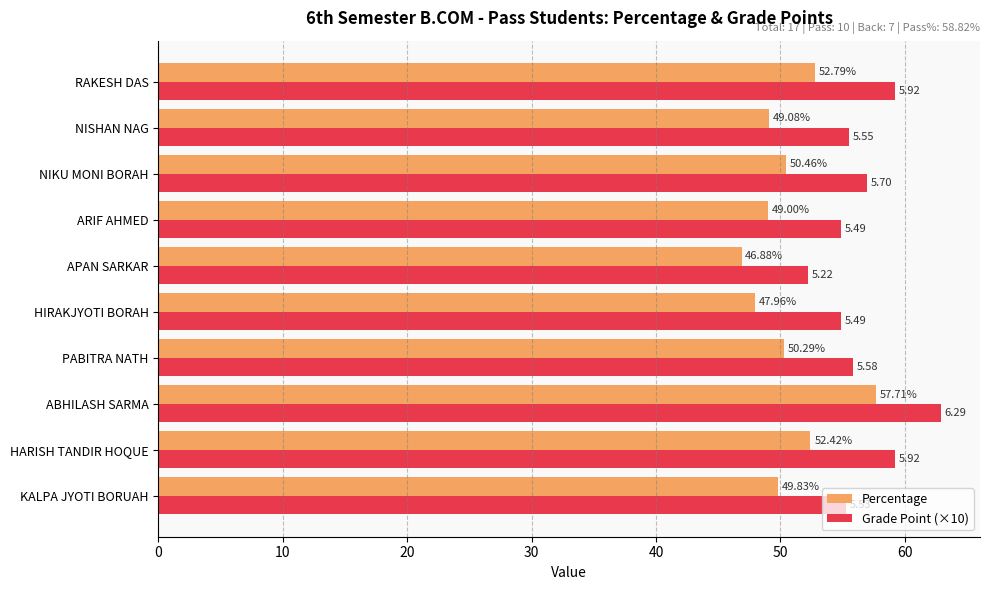

List the series in order of their overall mean, highest first.

Grade Point (×10), Percentage